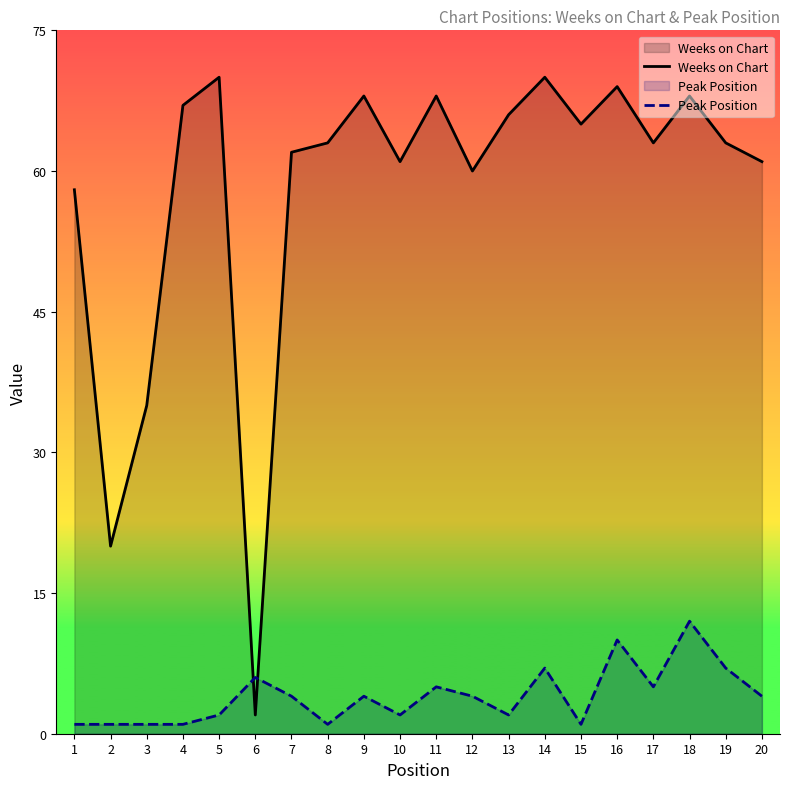

At which label is Peak Position closest to 6?

6